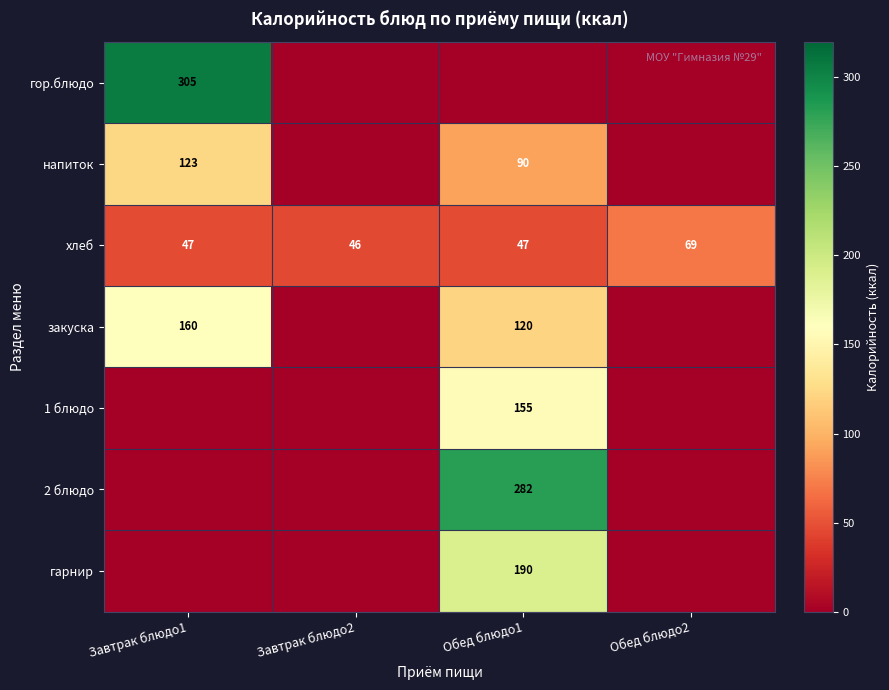

The value of напиток at Обед блюдо1 is 90. True or false?

True